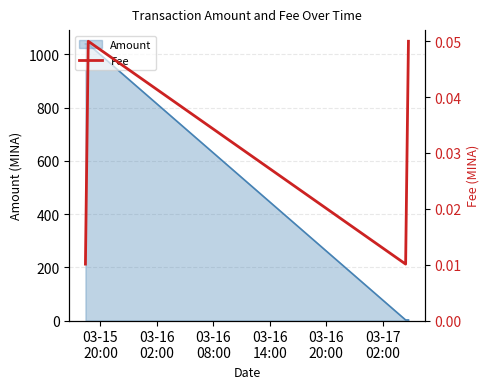

How many values are between 0 and 1?

4